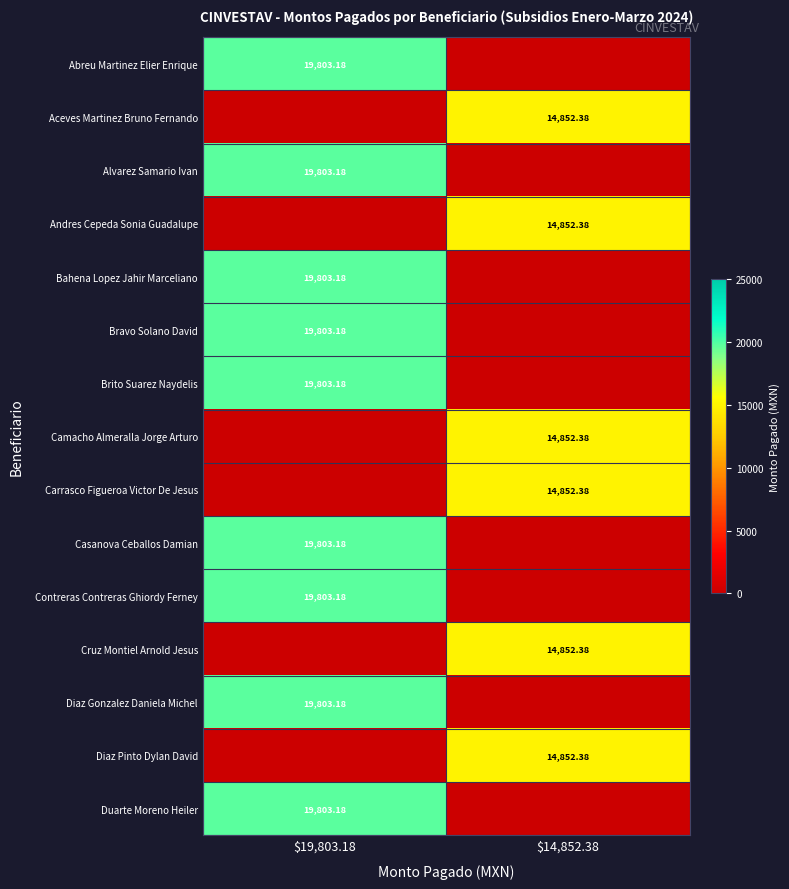

At which label does Brito Suarez Naydelis reach its minimum?

$14,852.38